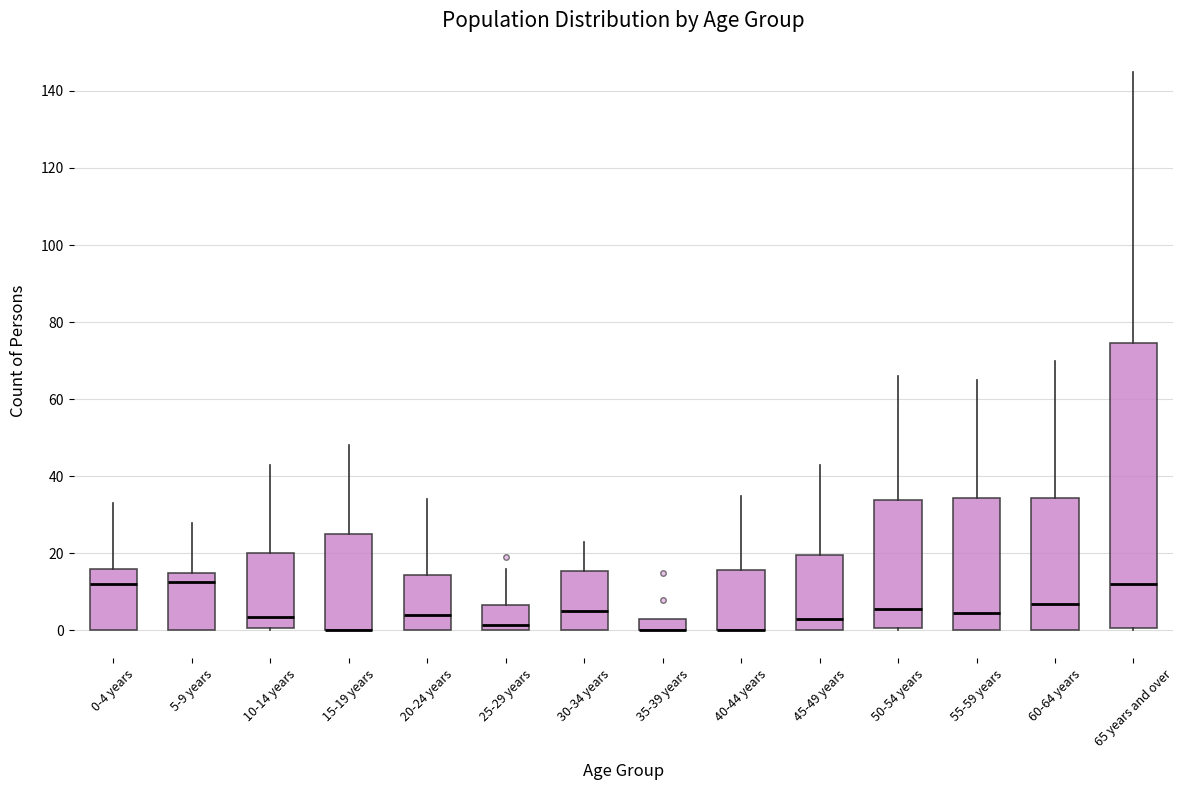

Reading left to right, read every box against the y-axis: the position of its median line, the range the box covers, and the ends of its whiskers. The values are not printed on the chart, so give them approximately, as read against the axis.

0-4 years: median 12, box 0 to 16, whiskers 0 to 34
5-9 years: median 12, box 0 to 16, whiskers 0 to 28
10-14 years: median 4, box 0 to 20, whiskers 0 (just below the box's lower edge) to 44
15-19 years: median 0 (drawn on the box's lower edge), box 0 to 26, whiskers 0 to 48
20-24 years: median 4, box 0 to 14, whiskers 0 to 34
25-29 years: median 2, box 0 to 6, whiskers 0 to 16
30-34 years: median 6, box 0 to 16, whiskers 0 to 24
35-39 years: median 0 (drawn on the box's lower edge), box 0 to 4, whiskers 0 to 4
40-44 years: median 0 (drawn on the box's lower edge), box 0 to 16, whiskers 0 to 36
45-49 years: median 4, box 0 to 20, whiskers 0 to 44
50-54 years: median 6, box 0 to 34, whiskers 0 (just below the box's lower edge) to 66
55-59 years: median 4, box 0 to 34, whiskers 0 to 66
60-64 years: median 8, box 0 to 34, whiskers 0 to 70
65 years and over: median 12, box 0 to 74, whiskers 0 (just below the box's lower edge) to 146